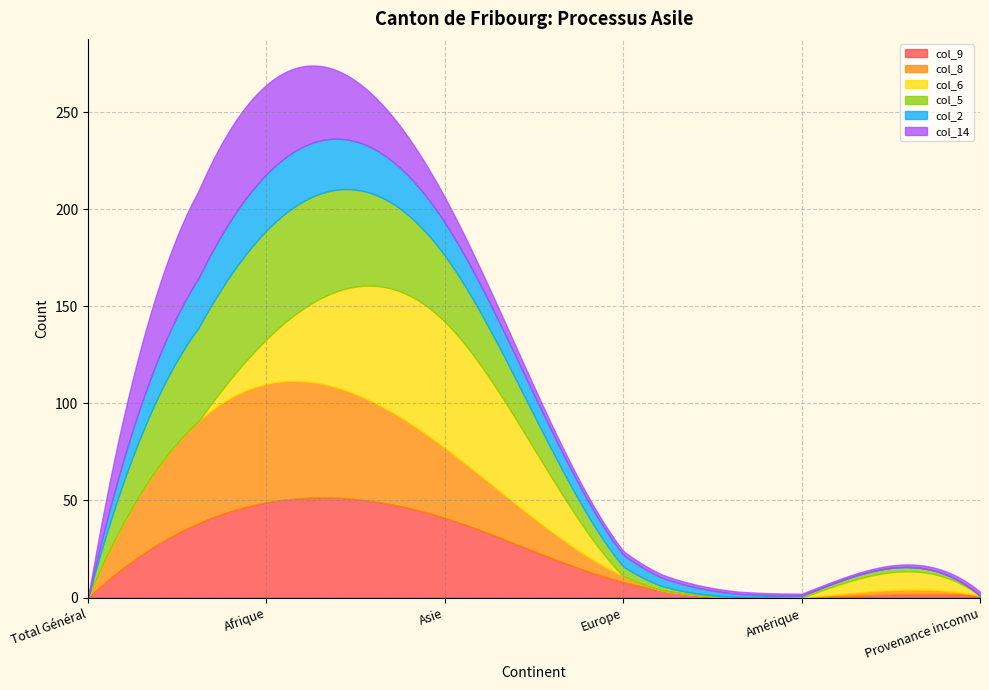

What is the difference between the maximum and minimum values in the col_8 series?

61